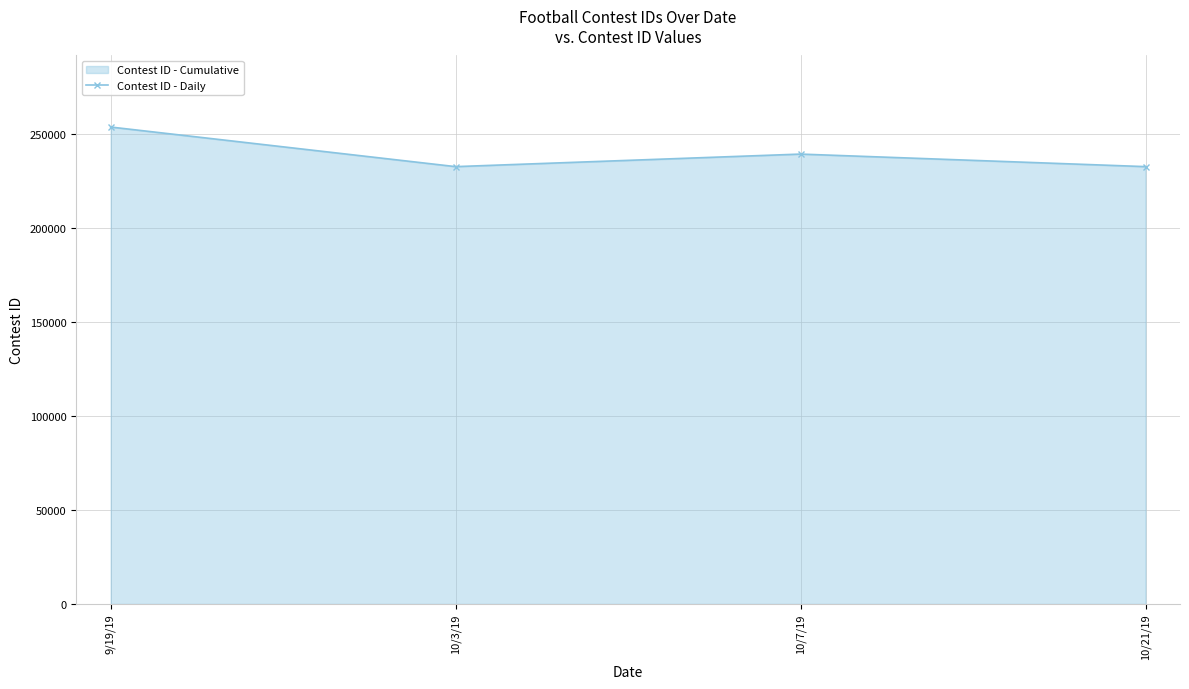

Reading right to left, transcribe all the data shown in this chart.

232587	239257	232585	253646